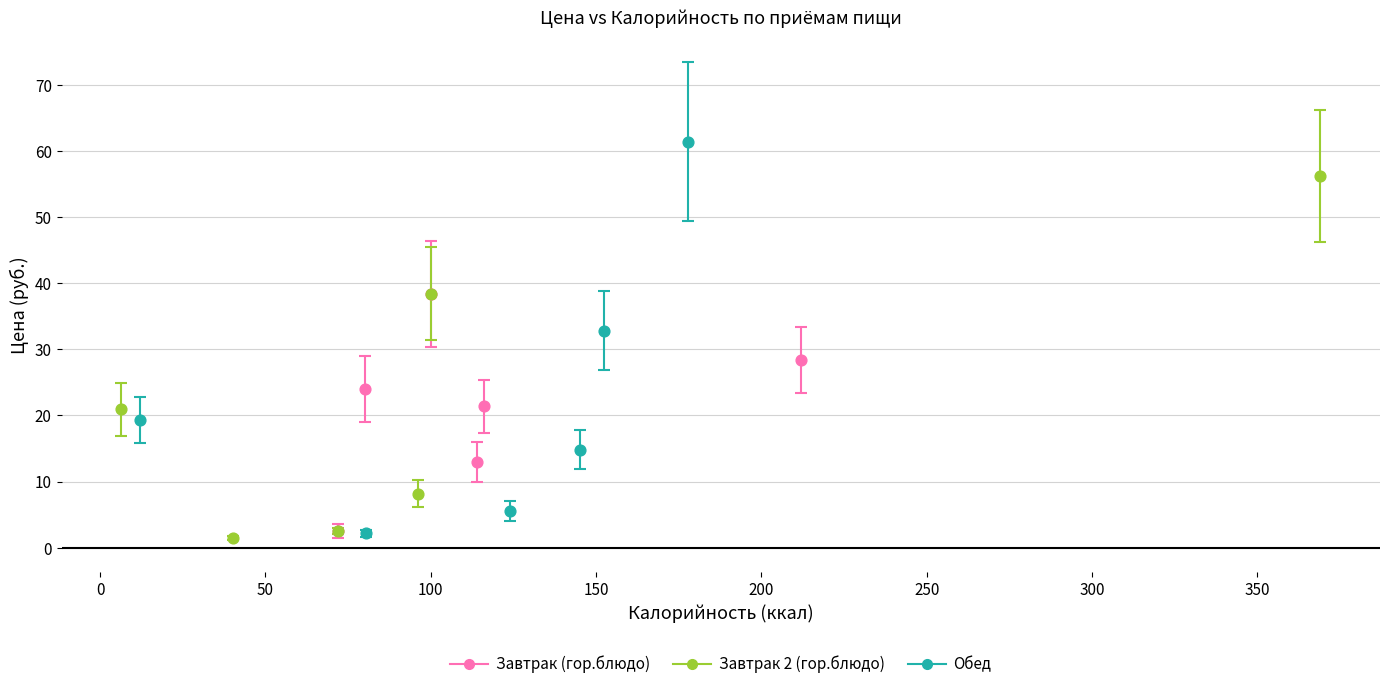

Which series contains the highest Y value?

Обед